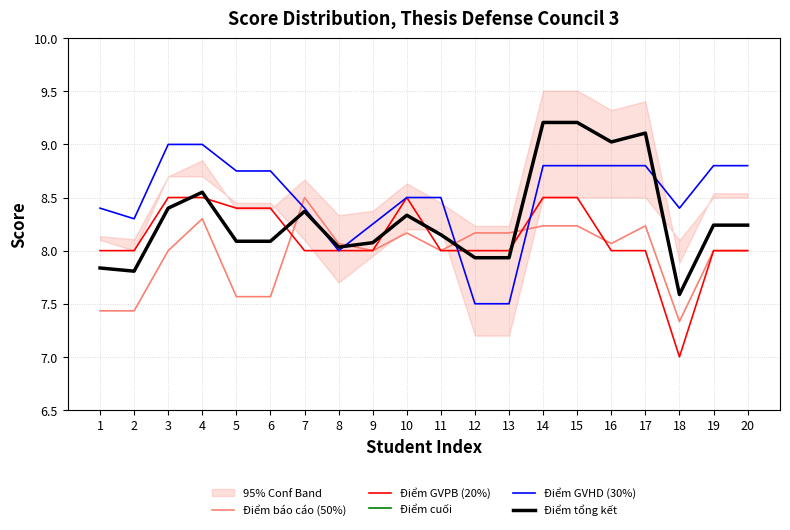

Does the chart have visible grid lines?

Yes